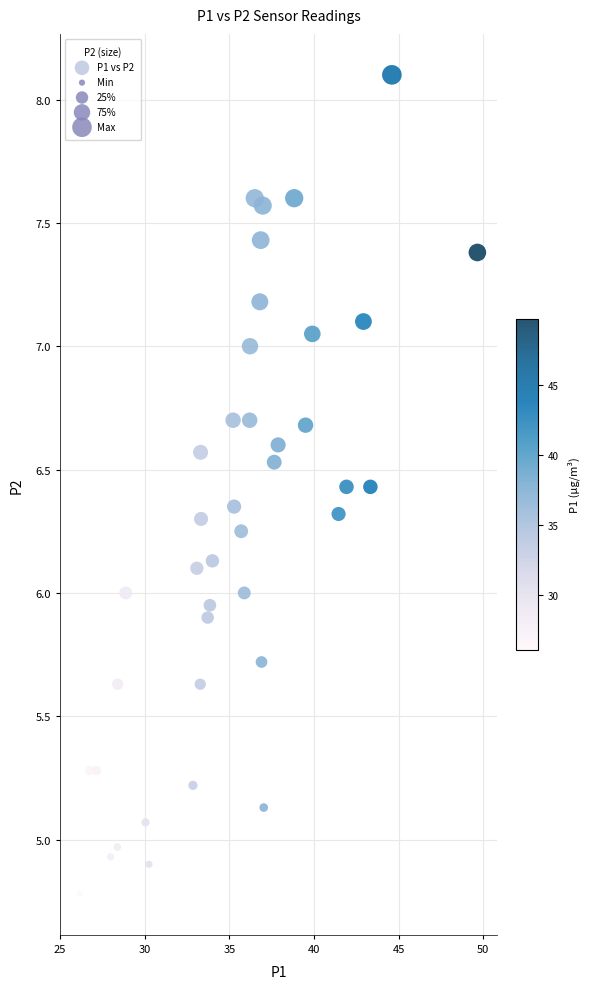

What is the range of X values (max minus min)?

23.5